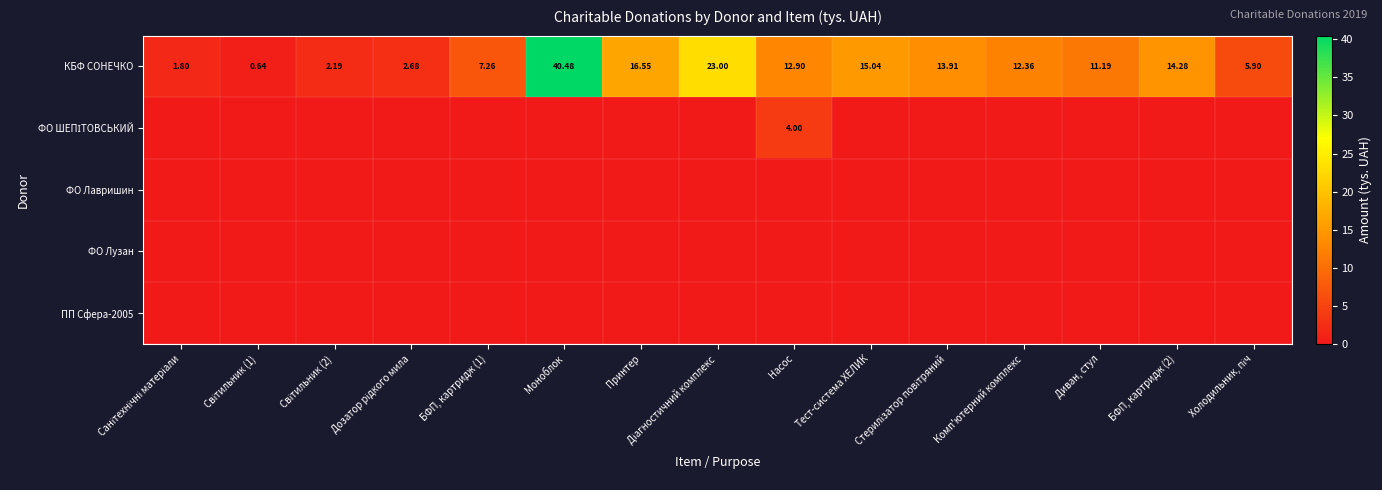

Where does the КБФ СОНЕЧКО series first go above 12?

Моноблок